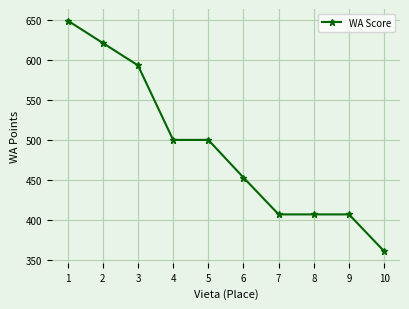

What is the difference between the values at 9 and 6?

46